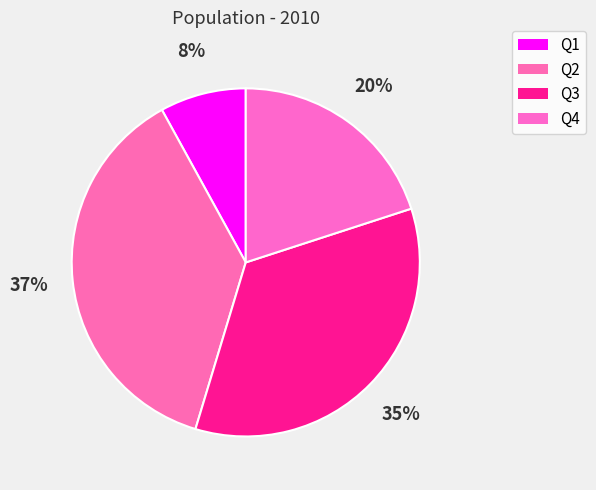

How many slices are in this pie chart?

4